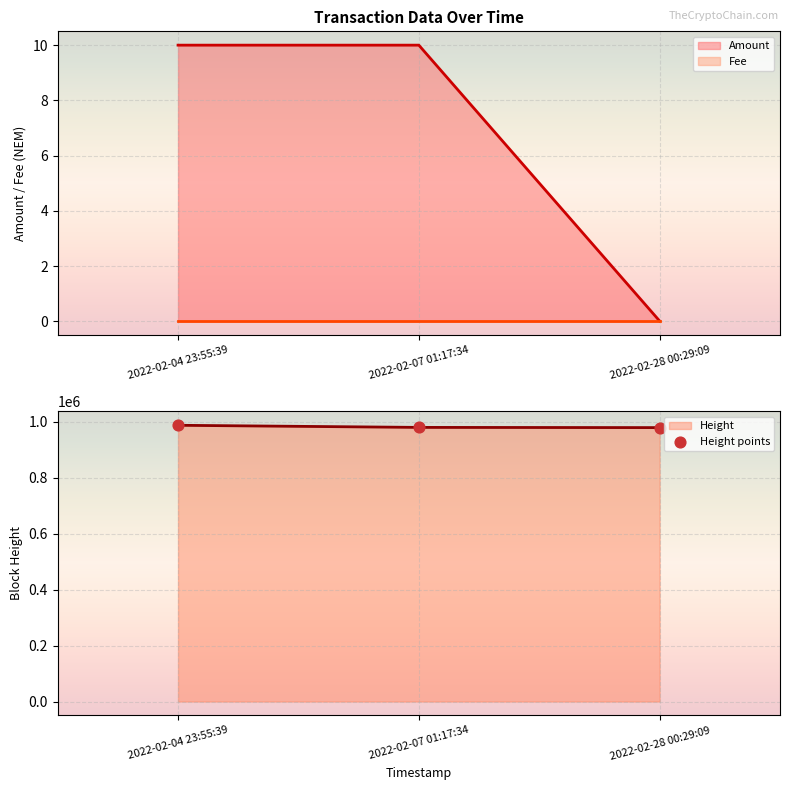

Between 2022-02-04 23:55:39 and 2022-02-07 01:17:34, which is larger?

2022-02-04 23:55:39